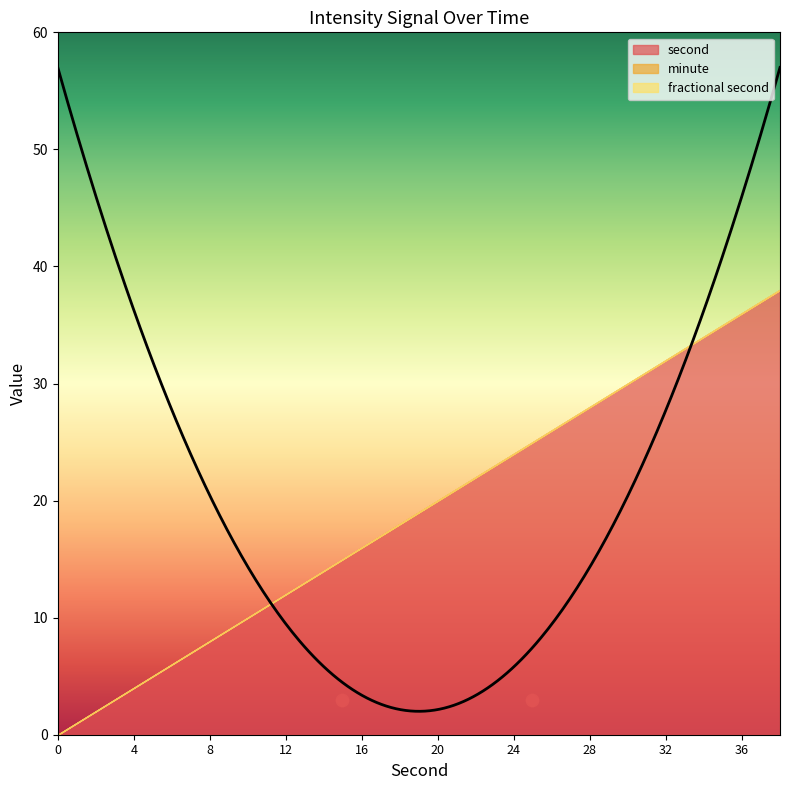

At which category is the sum across all series the highest?

38